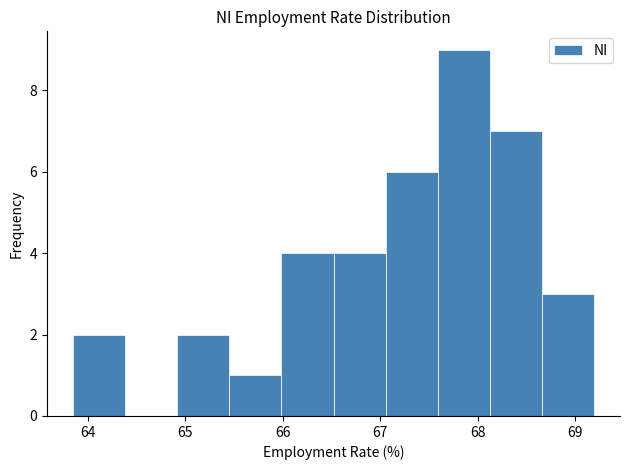

Over which range of the x-axis is the bar tallest?

67.6 to 68.1